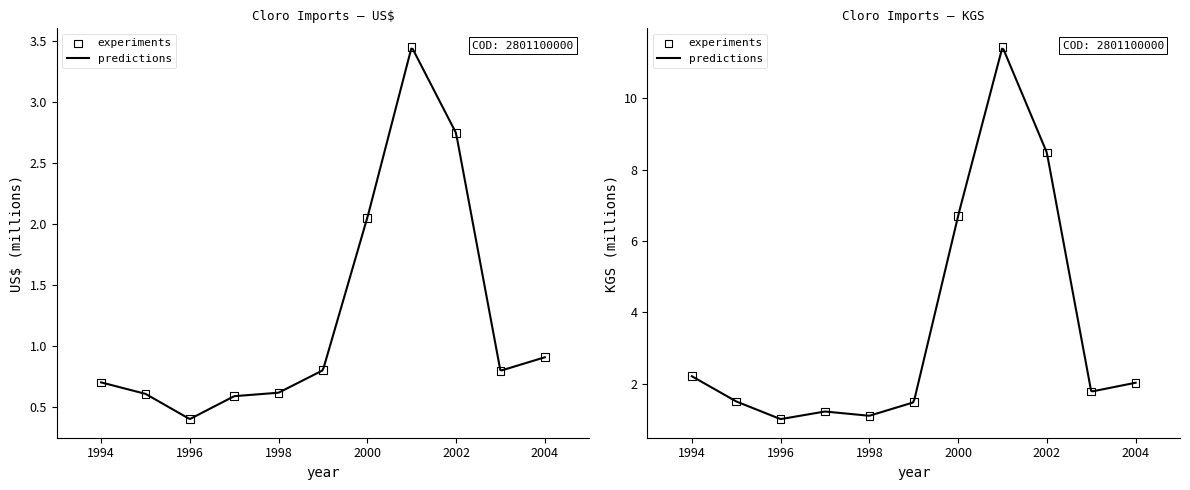

What is the total value across all series at 2002?

11.2